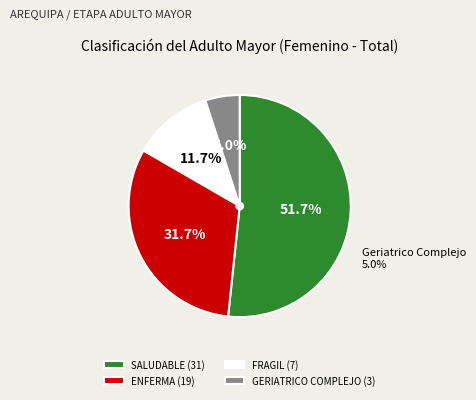

What percentage is the GERIATRICO COMPLEJO slice, to the nearest percent?

5%